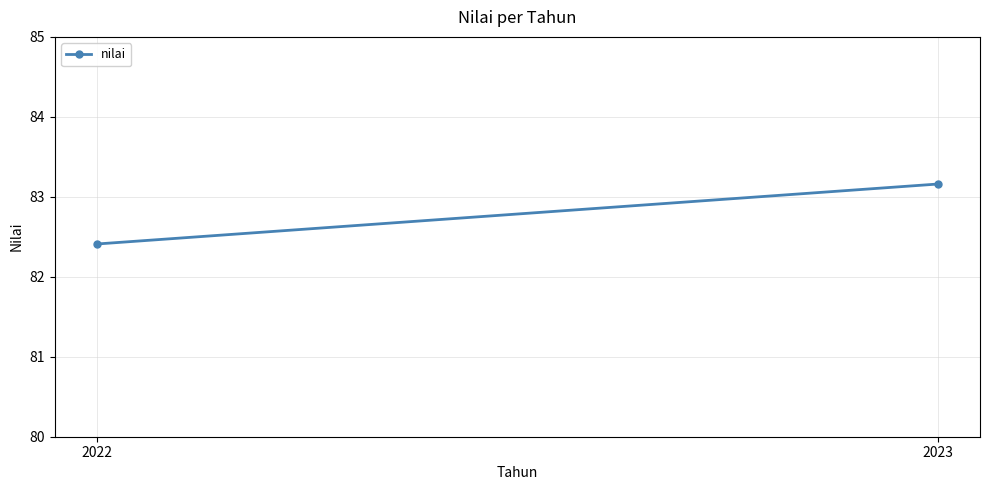

Rank the categories by value from lowest to highest.

2022, 2023